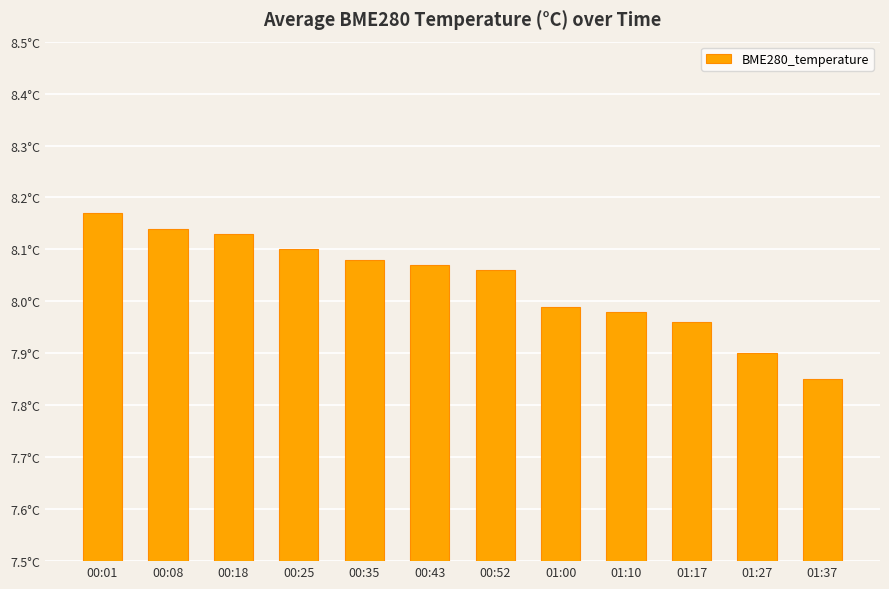

Reading left to right, list all the values displayed in this chart.

8.2	8.1	8.1	8.1	8.1	8.1	8.1	8.0	8.0	8.0	7.9	7.8